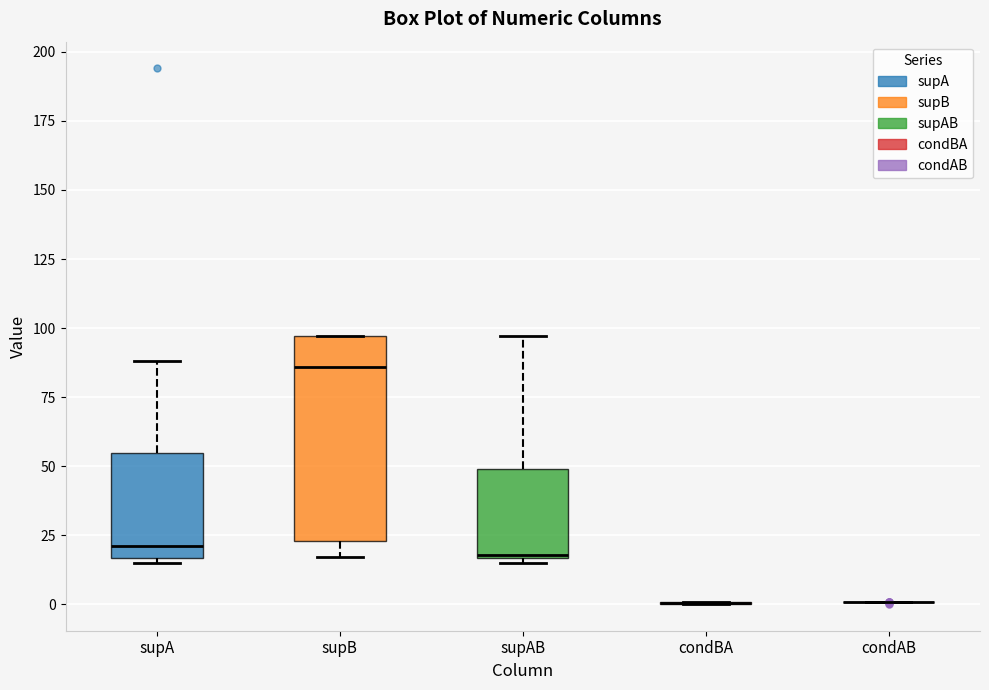

Reading left to right, transcribe this box plot: for each box, give where its median line is, the range the box spans, and where its two whiskers end, as read against the y-axis. The values are not printed on the chart, so give them approximately, as read against the axis.

supA: median 20, box 15 to 55, whiskers 15 (just below the box's lower edge) to 90
supB: median 85, box 25 to 95, whiskers 15 to 95
supAB: median 20, box 15 to 50, whiskers 15 (just below the box's lower edge) to 95
condBA: box collapsed to a line at 0, whiskers 0 to 0
condAB: box collapsed to a line at 0, whiskers 0 to 0